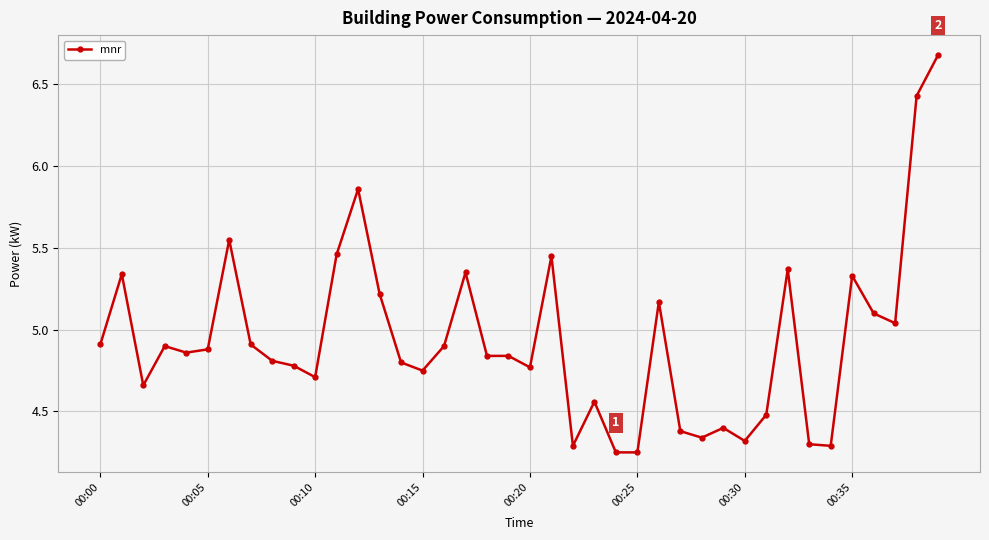

What is the difference between the second highest and minimum values?

2.2